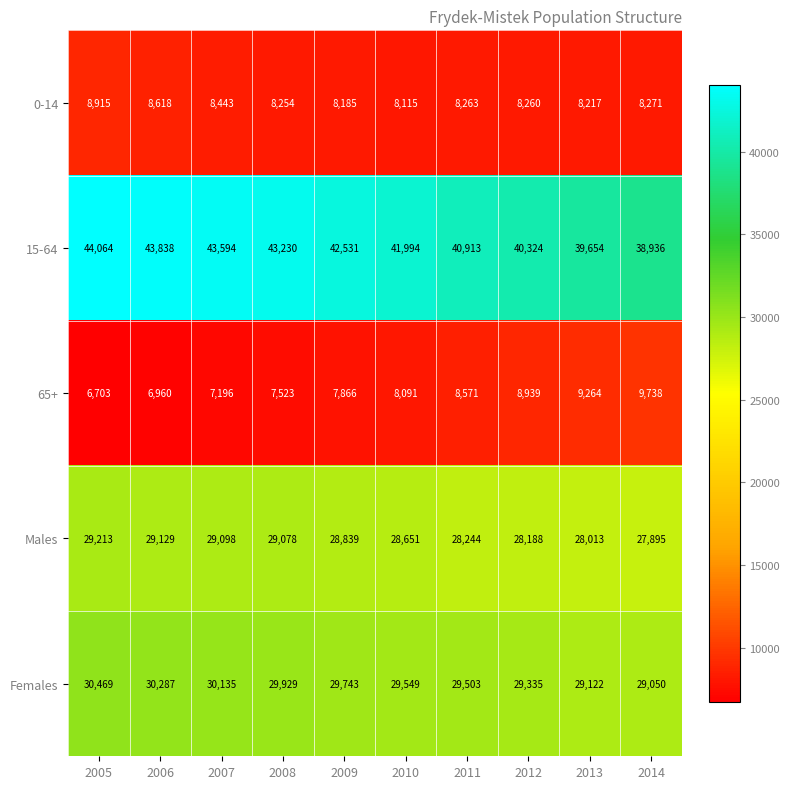

Between 2008 and 2013, which series saw the biggest shift?

15-64